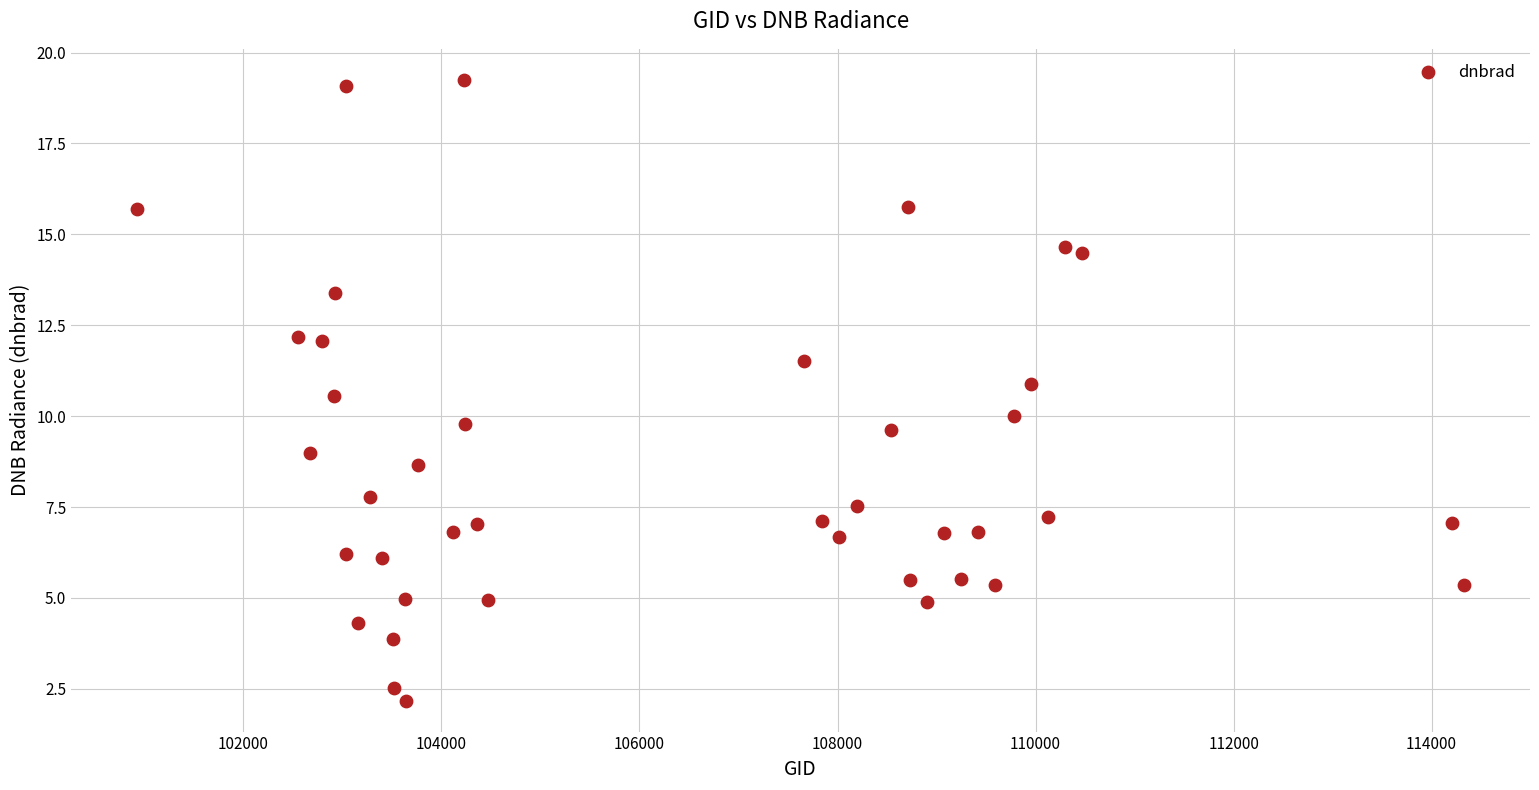

What is the range of Y values (max minus min)?

17.1